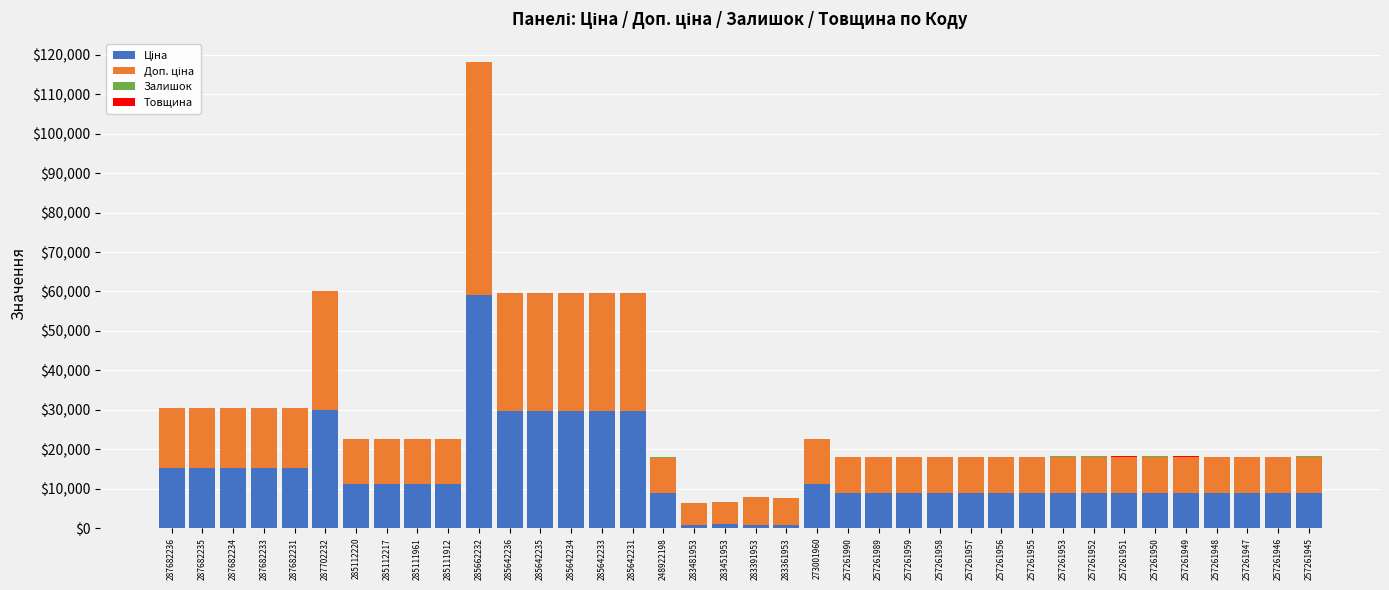

At which category is the sum across all series the highest?

285662232